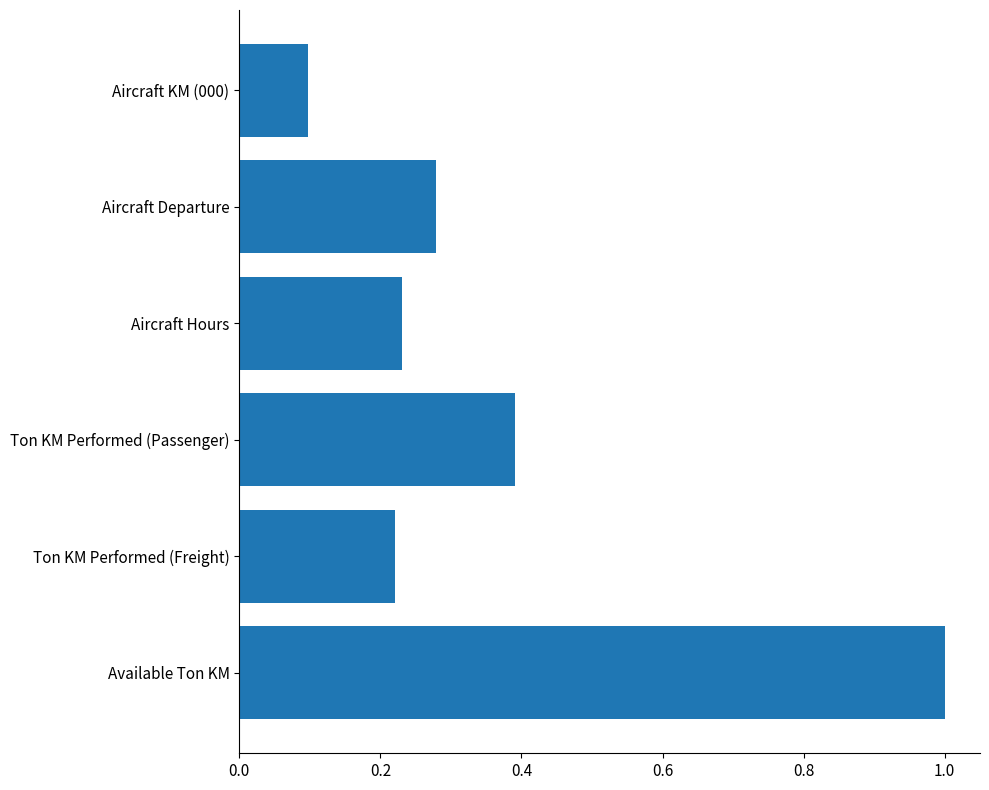

What is the sum of all values?

2.2